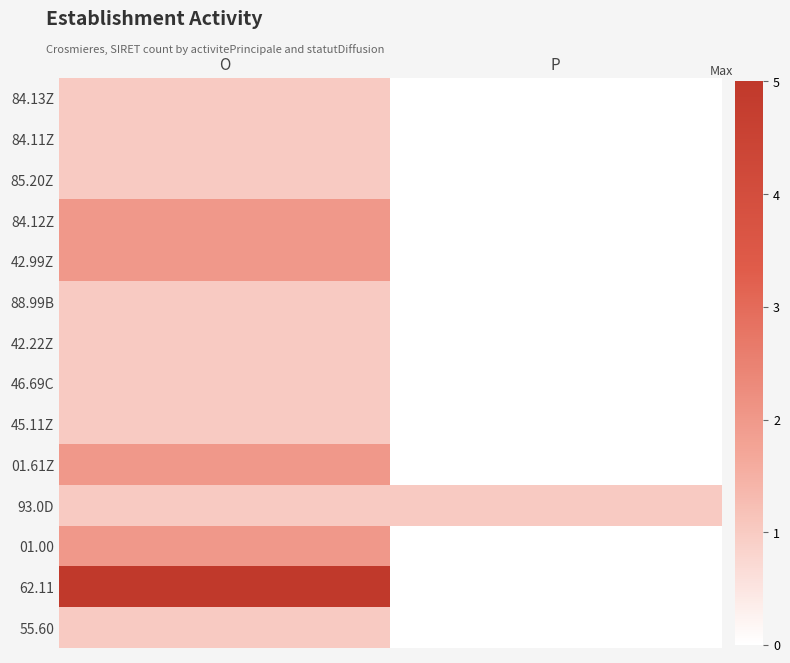

Reading left to right, transcribe all the data shown in this chart.

84.13Z: O=1	P=0
84.11Z: O=1	P=0
85.20Z: O=1	P=0
84.12Z: O=2	P=0
42.99Z: O=2	P=0
88.99B: O=1	P=0
42.22Z: O=1	P=0
46.69C: O=1	P=0
45.11Z: O=1	P=0
01.61Z: O=2	P=0
93.0D: O=1	P=1
01.00: O=2	P=0
62.11: O=5	P=0
55.60: O=1	P=0